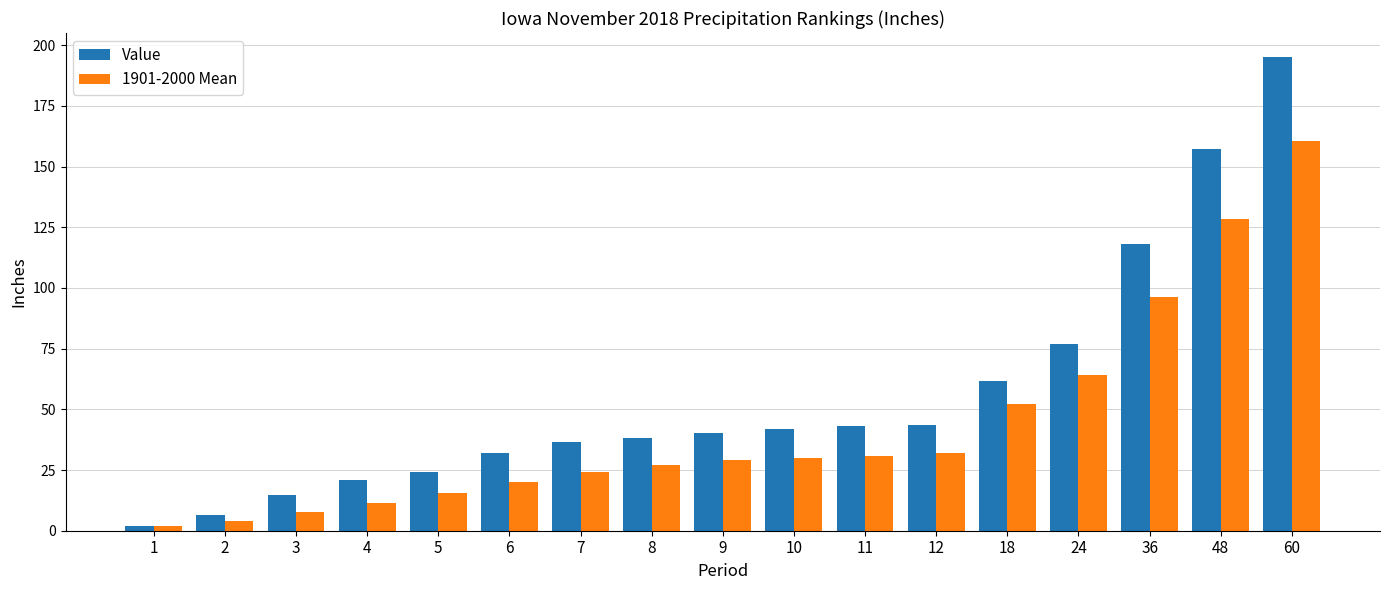

Which category has the lowest value across all series?

1